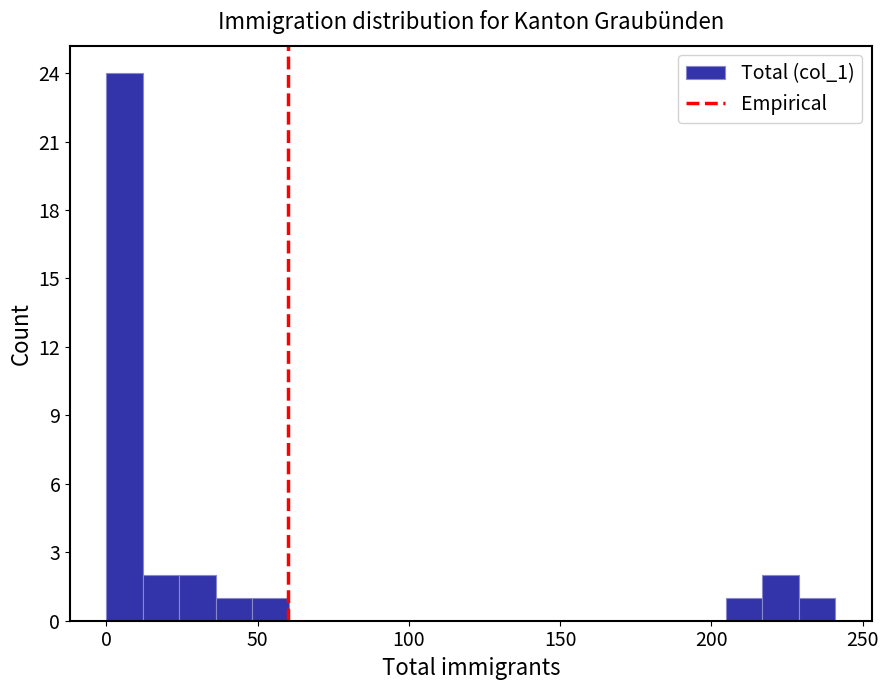

Around what value on the x-axis is the tallest bar? Give the approximate position of its centre, as read against the axis.

5